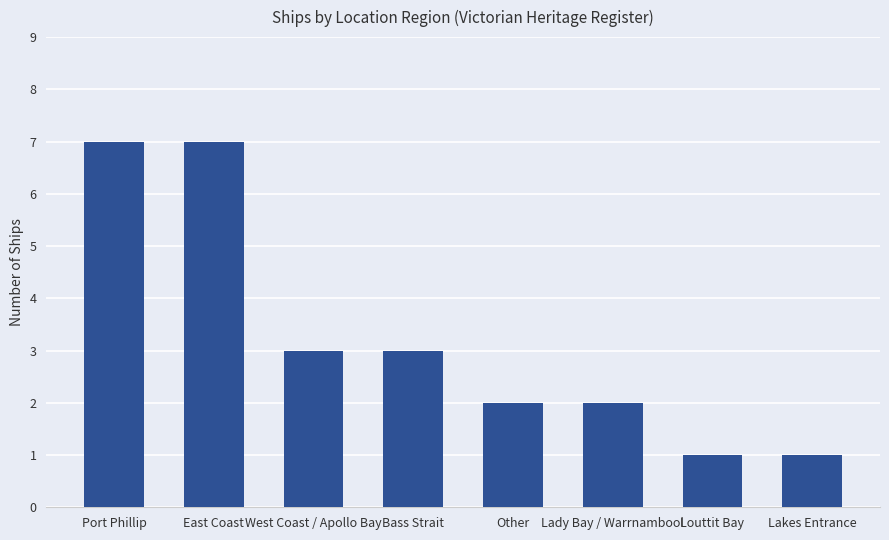

How many bars are there in total?

8